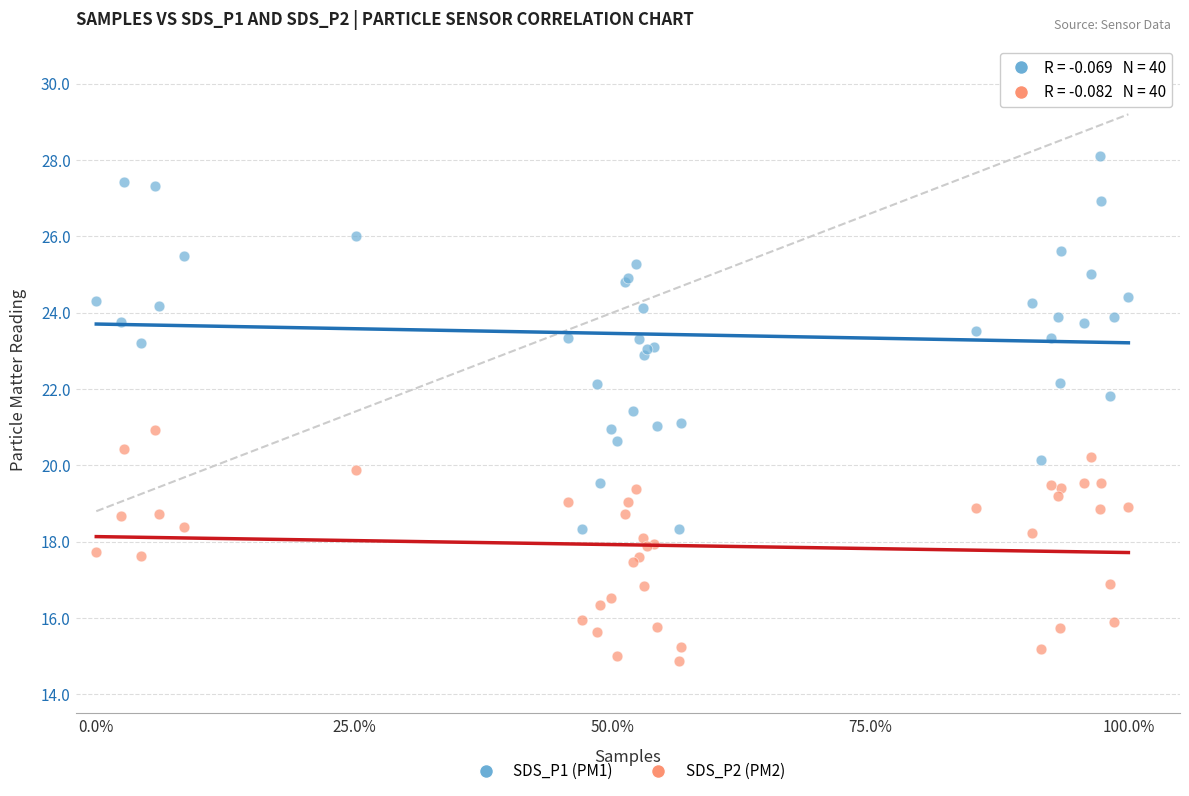

Which series contains the lowest Y value?

SDS_P2 (PM2)